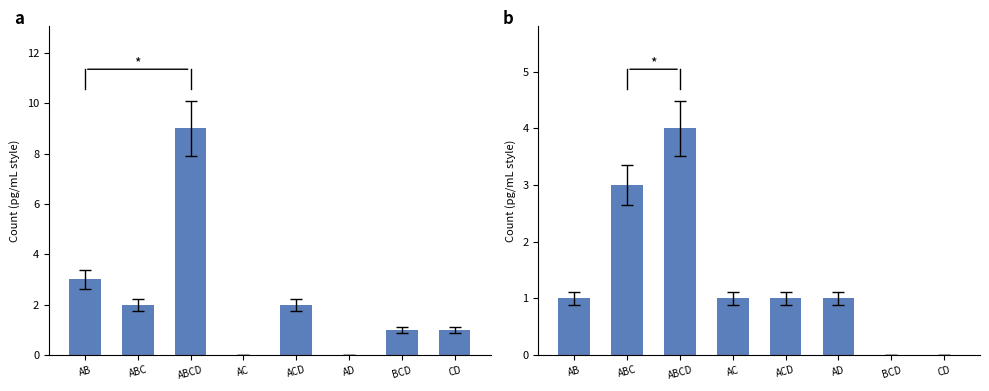

How many 8-Ministry Order 2 values are between 1 and 3?

5